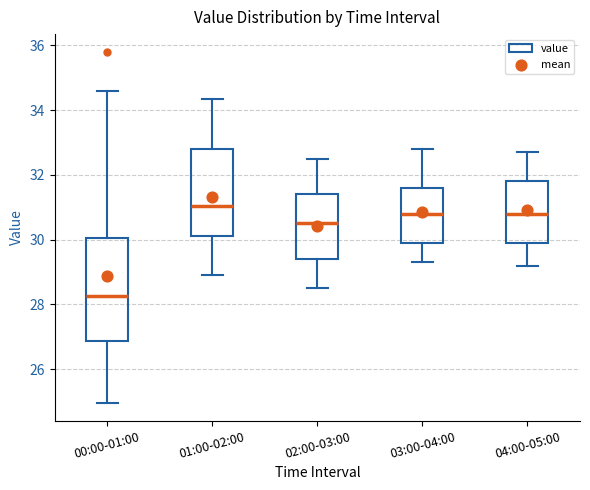

Which box is the tallest, from its lower edge to its upper edge?

00:00-01:00